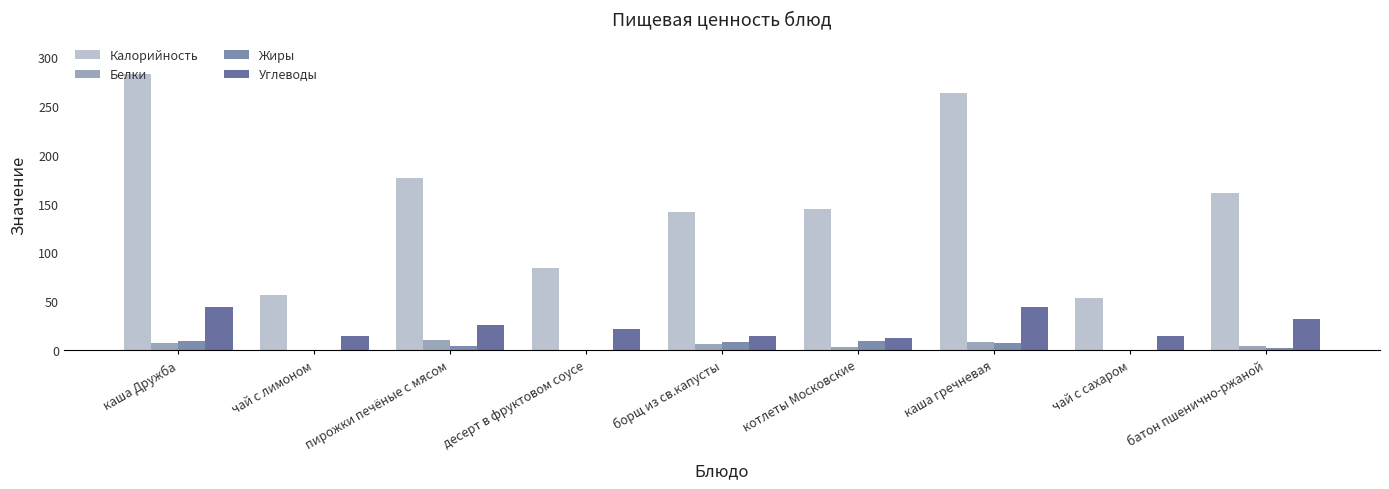

Which series has the largest total across all categories?

Калорийность